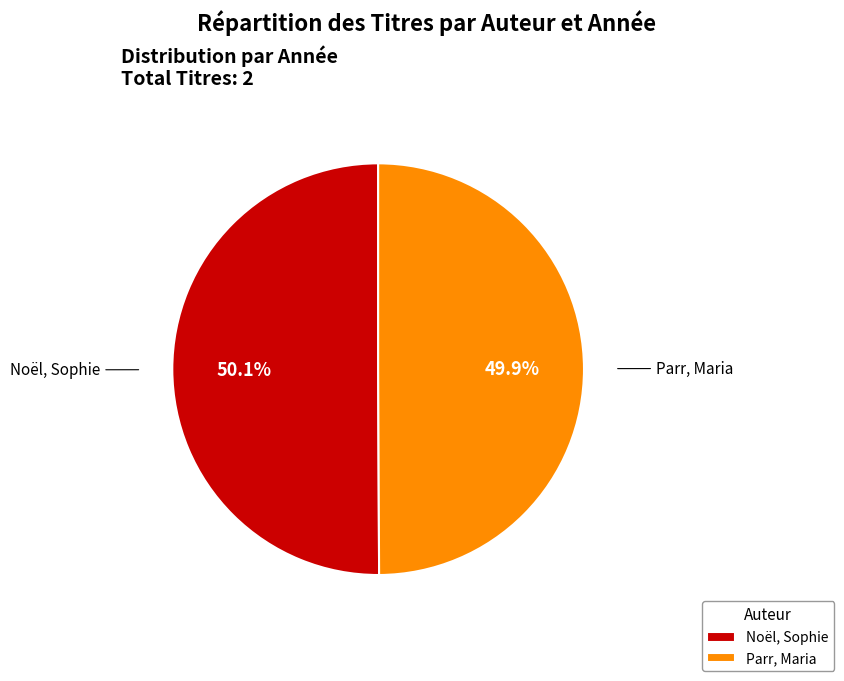

What is the ratio of the value at Parr, Maria to the value at Noël, Sophie?

1.0